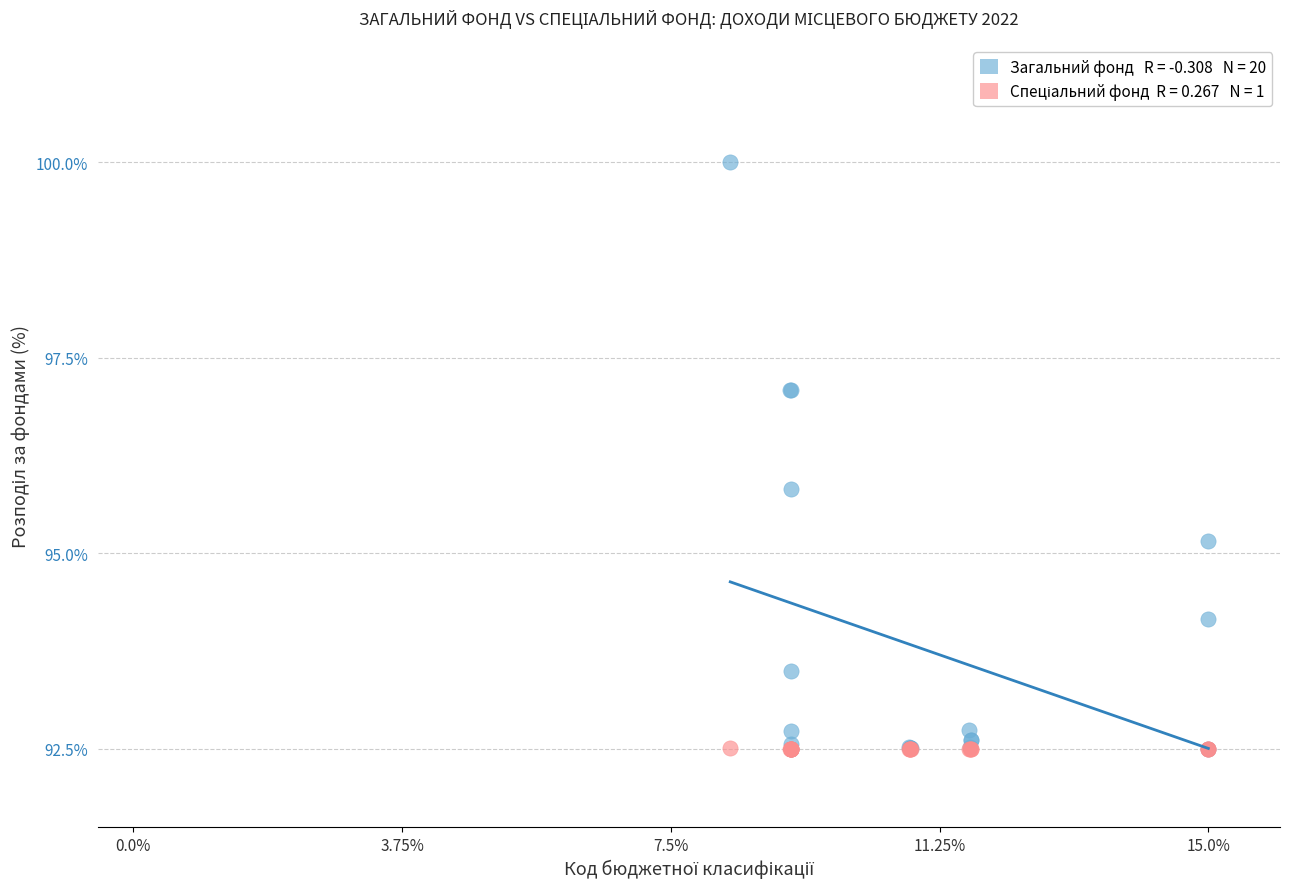

Across all series, what Y value is closest to 96?

95.8